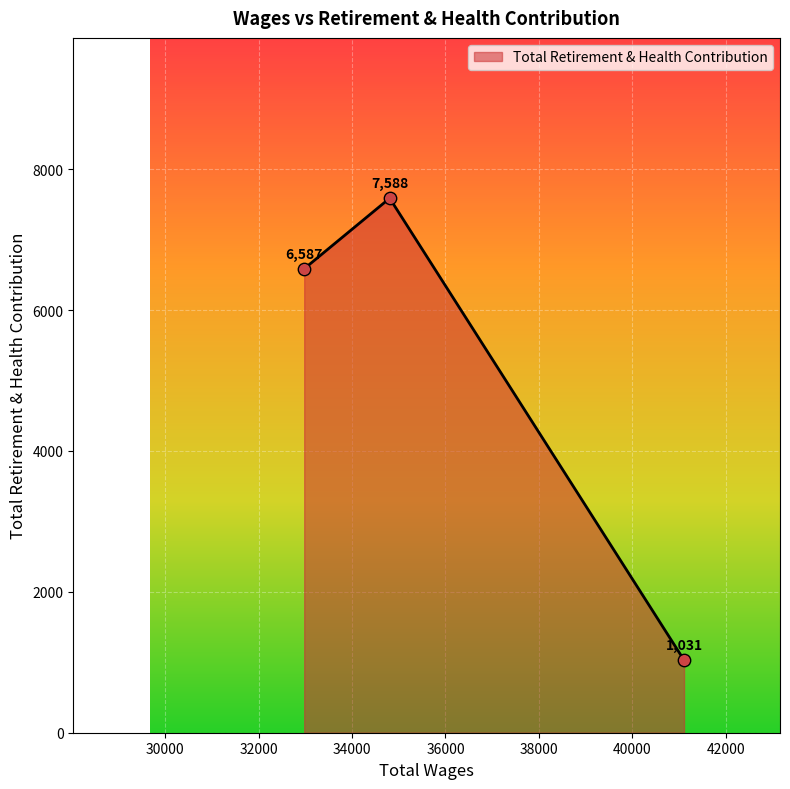

What is the sum of all values?

15206